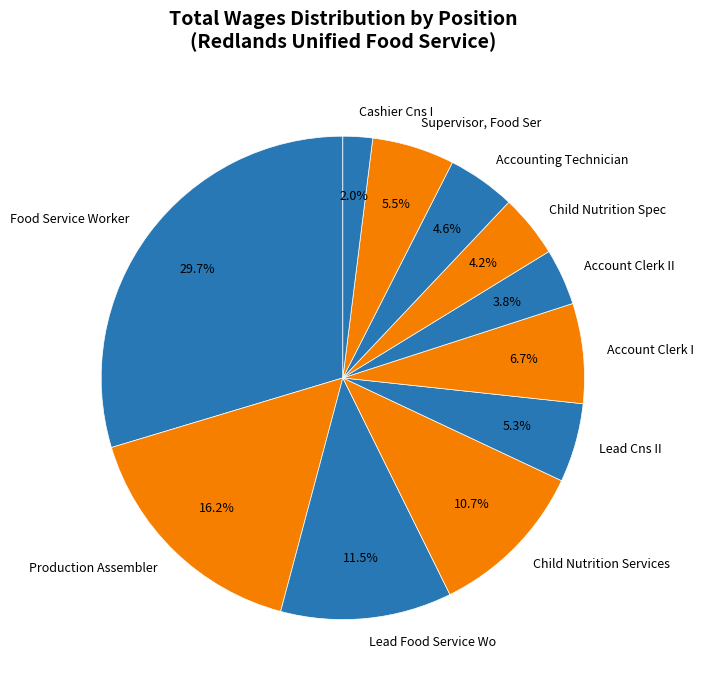

Rank the categories by value from highest to lowest.

Food Service Worker, Production Assembler, Lead Food Service Wo, Child Nutrition Services, Account Clerk I, Supervisor, Food Ser, Lead Cns II, Accounting Technician, Child Nutrition Spec, Account Clerk II, Cashier Cns I